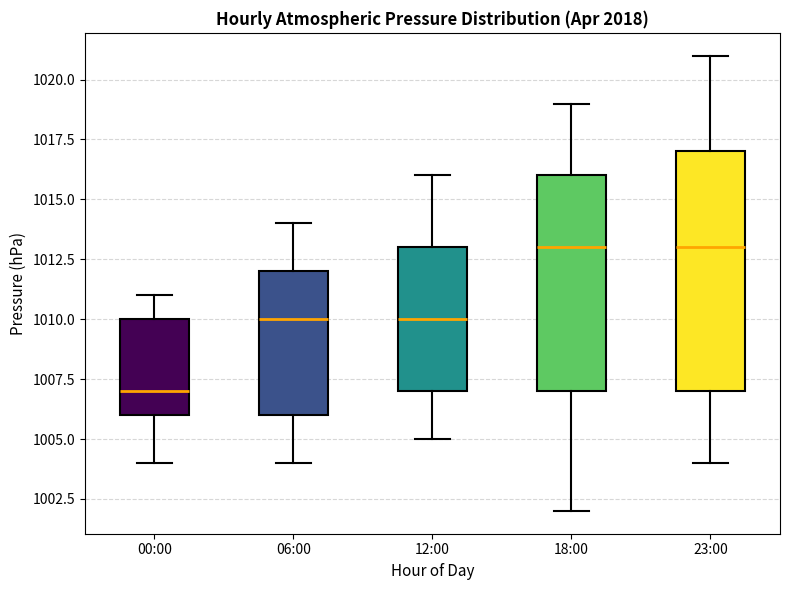

Reading left to right, transcribe this box plot: for each box, give where its median line is, the range the box spans, and where its two whiskers end, as read against the y-axis. The values are not printed on the chart, so give them approximately, as read against the axis.

00:00: median 1007, box 1006 to 1010, whiskers 1004 to 1011
06:00: median 1010, box 1006 to 1012, whiskers 1004 to 1014
12:00: median 1010, box 1007 to 1013, whiskers 1005 to 1016
18:00: median 1013, box 1007 to 1016, whiskers 1002 to 1019
23:00: median 1013, box 1007 to 1017, whiskers 1004 to 1021